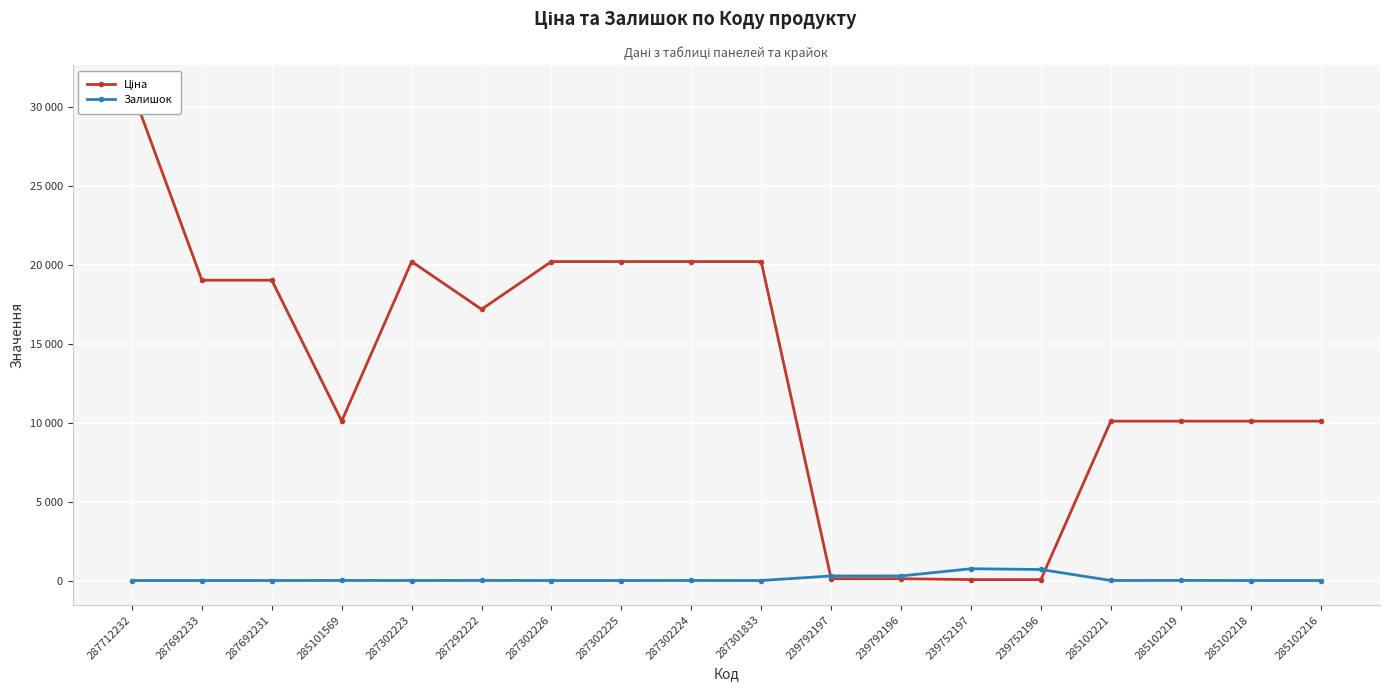

Where do Ціна and Залишок first cross each other?

287301833 and 239792197